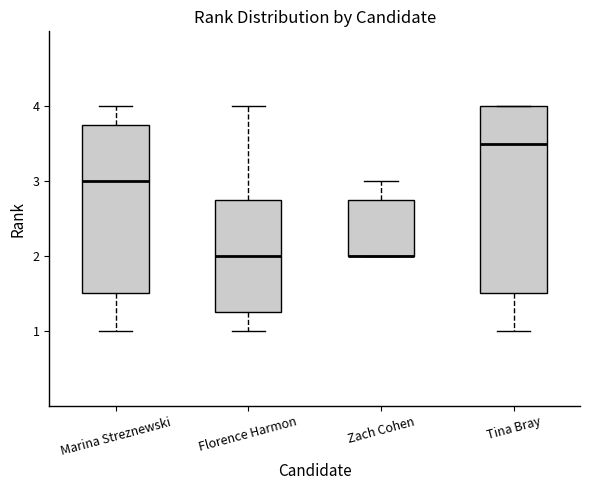

Where does the median line of the box for Marina Streznewski sit on the y-axis? The values are not printed on the chart, so give them approximately, as read against the axis.

3.0